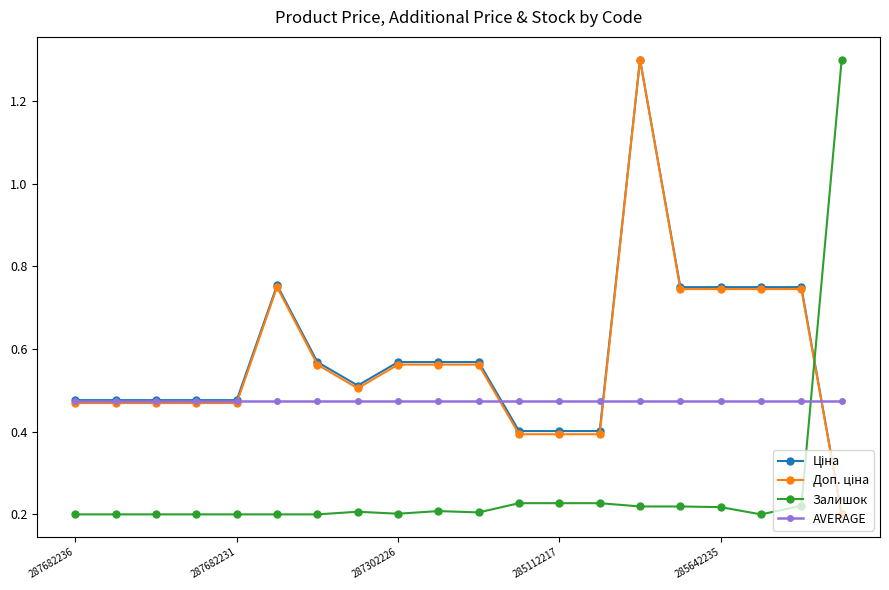

What is the difference between the maximum and minimum values in the Залишок series?

1.1